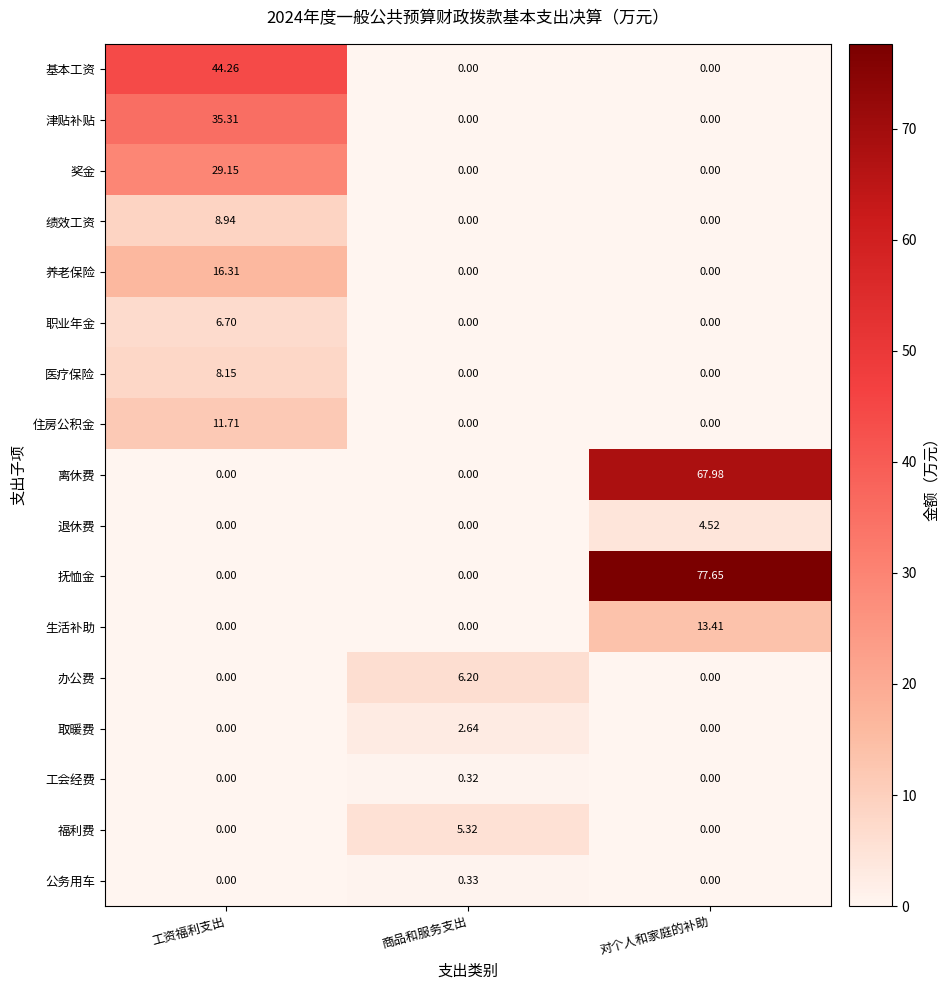

How many values in 办公费 are above zero?

1